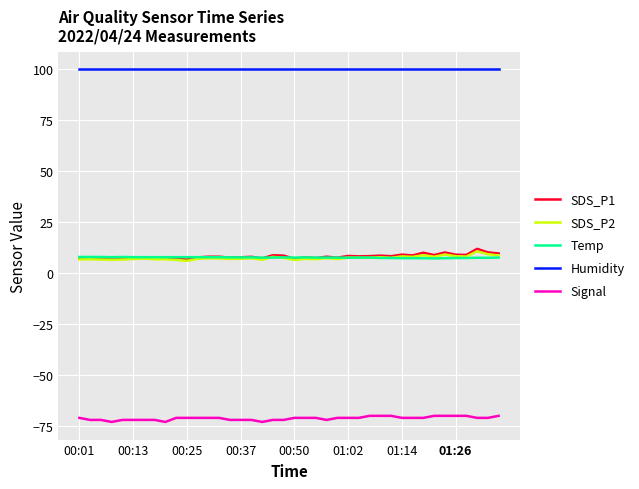

True or false: Humidity and Temp cross at least once.

False